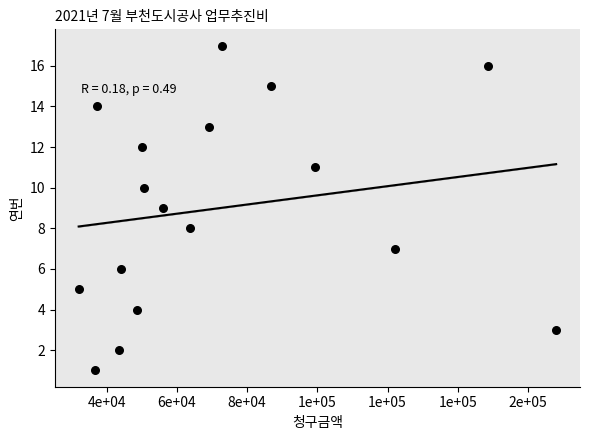

What is the range of Y values (max minus min)?

16